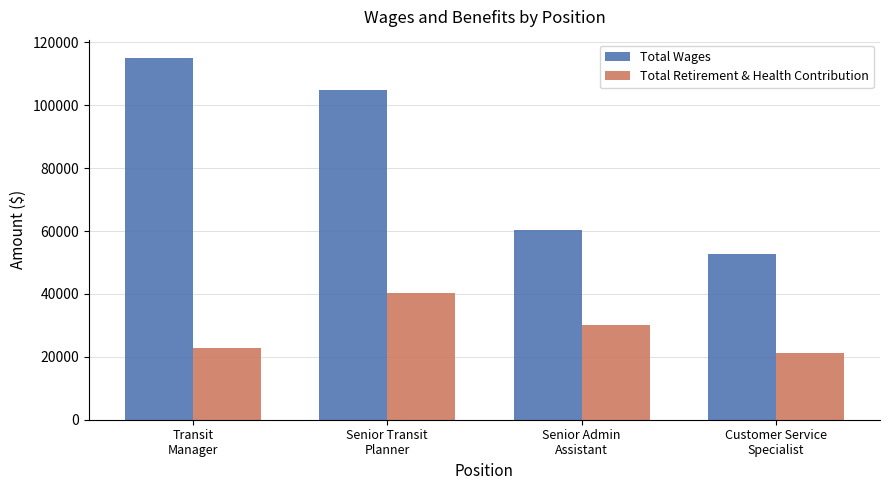

How many series are shown in this chart?

2